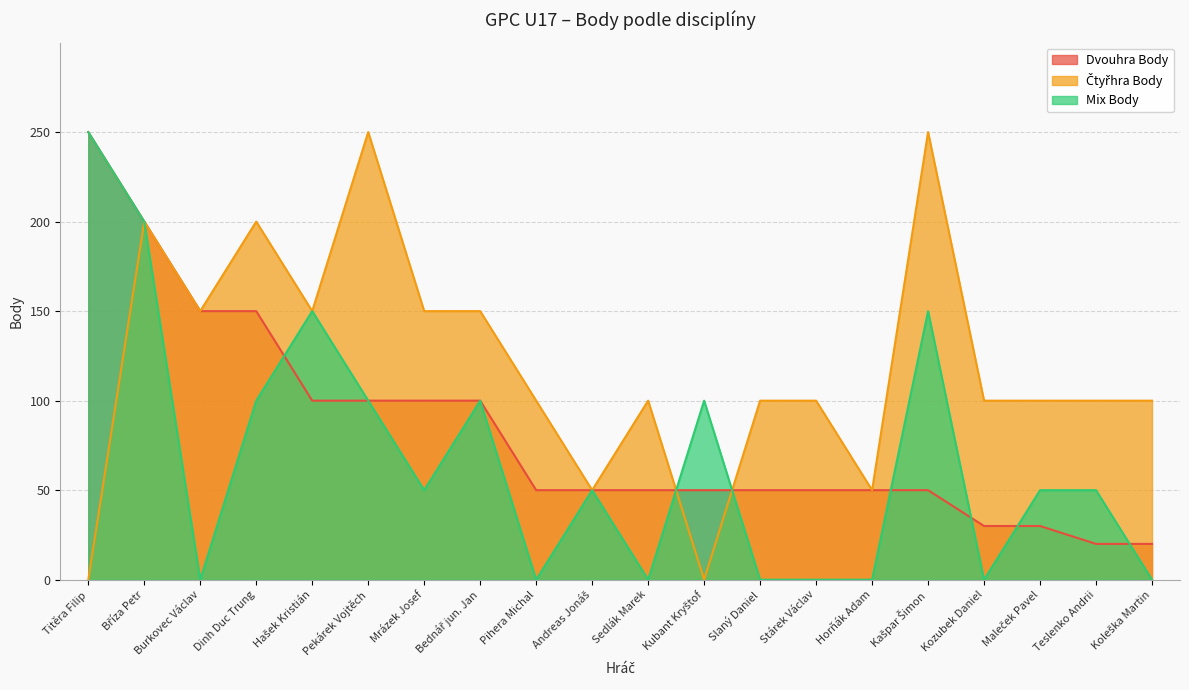

Where is the first local maximum for Mix Body?

Hašek Kristián